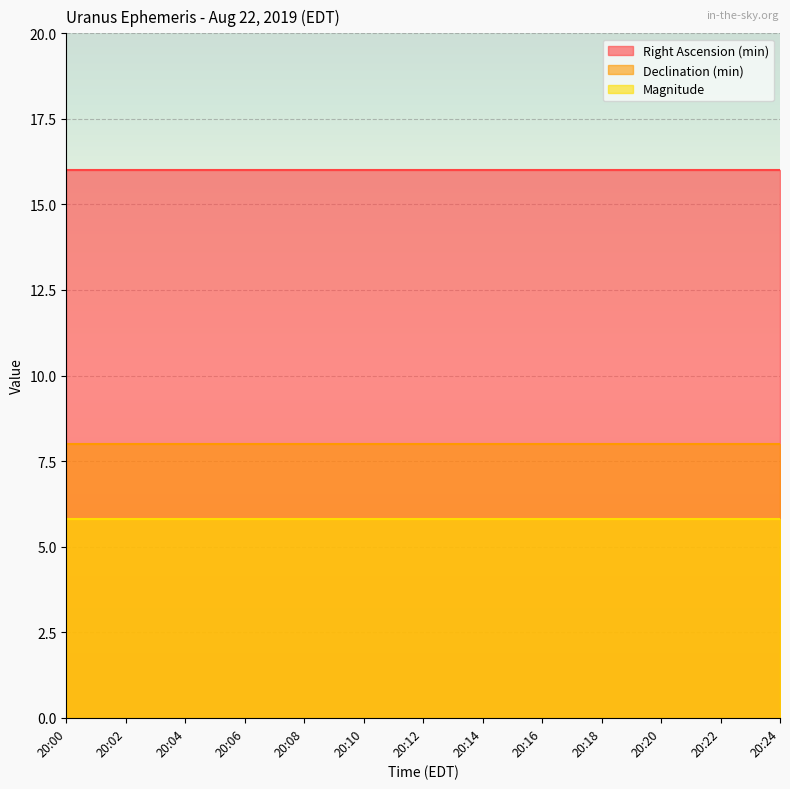

What is the value of the Magnitude point at the 12th from the left?

5.8